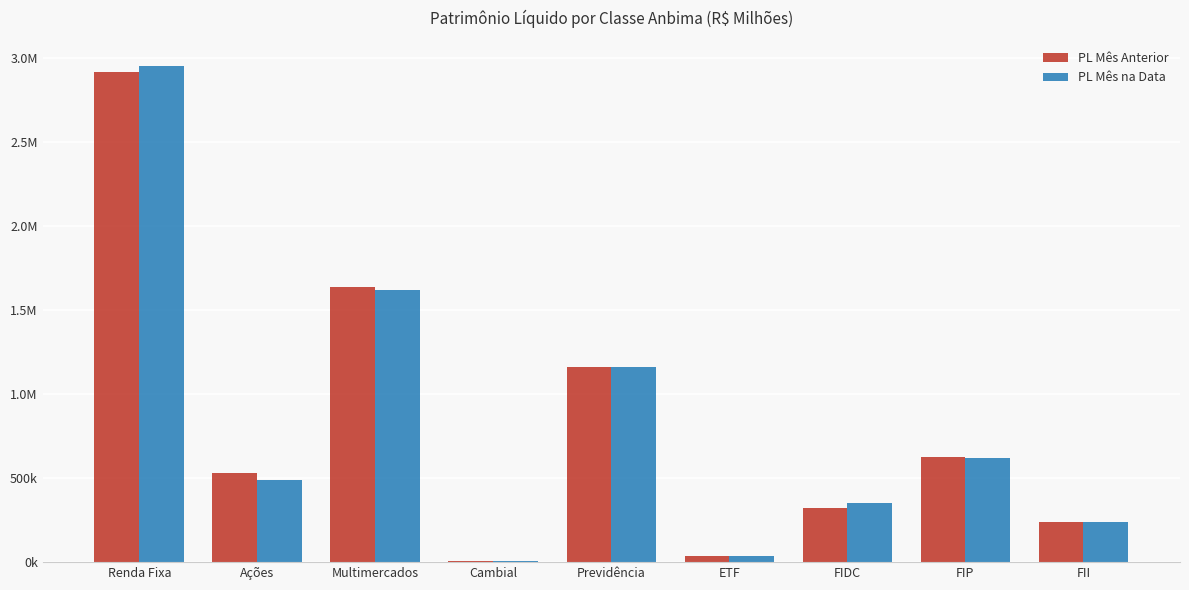

What value does the PL Mês na Data series have at Renda Fixa?

2952114.2